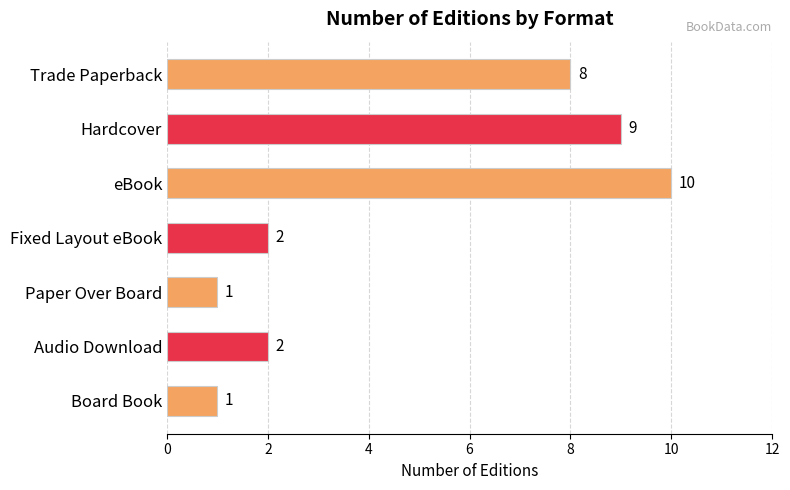

Reading bottom to top, extract all data points from this chart.

1	2	1	2	10	9	8